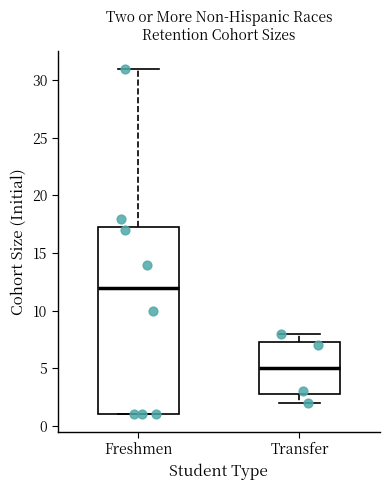

Which box is the tallest, from its lower edge to its upper edge?

Freshmen